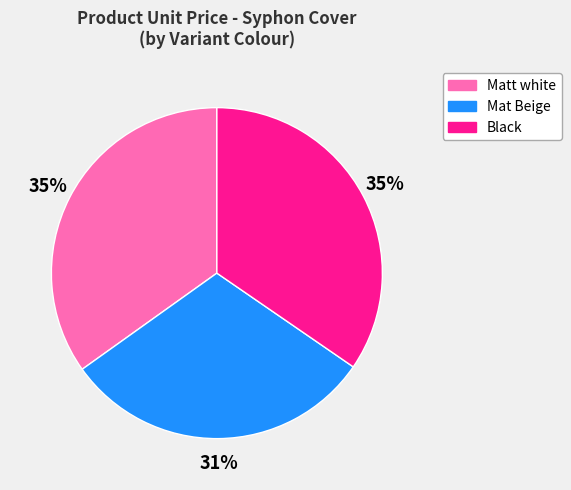

Do Mat Beige and Black together represent more than half of the pie?

Yes